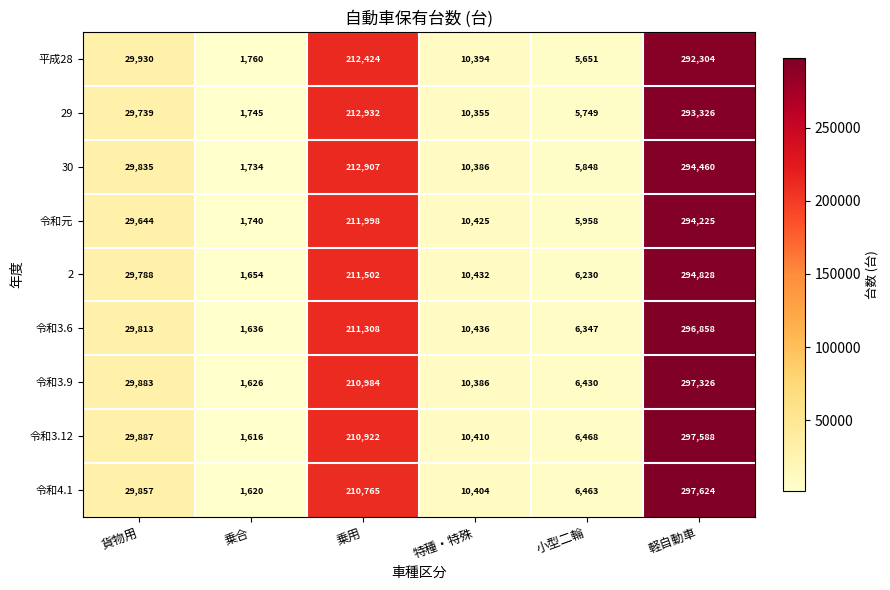

Count the number of data series in this chart.

9